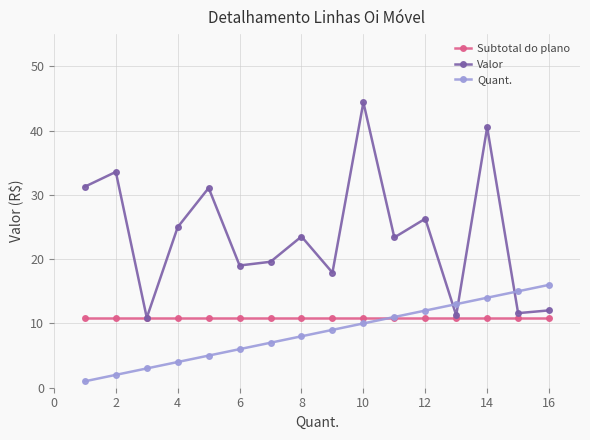

True or false: Quant. and Valor cross at least once.

True